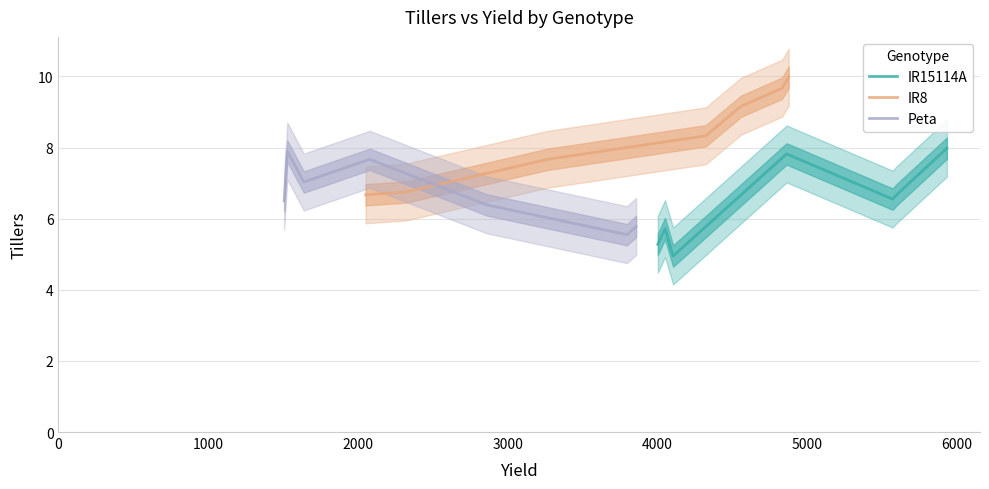

What is the minimum value for IR8?

6.7